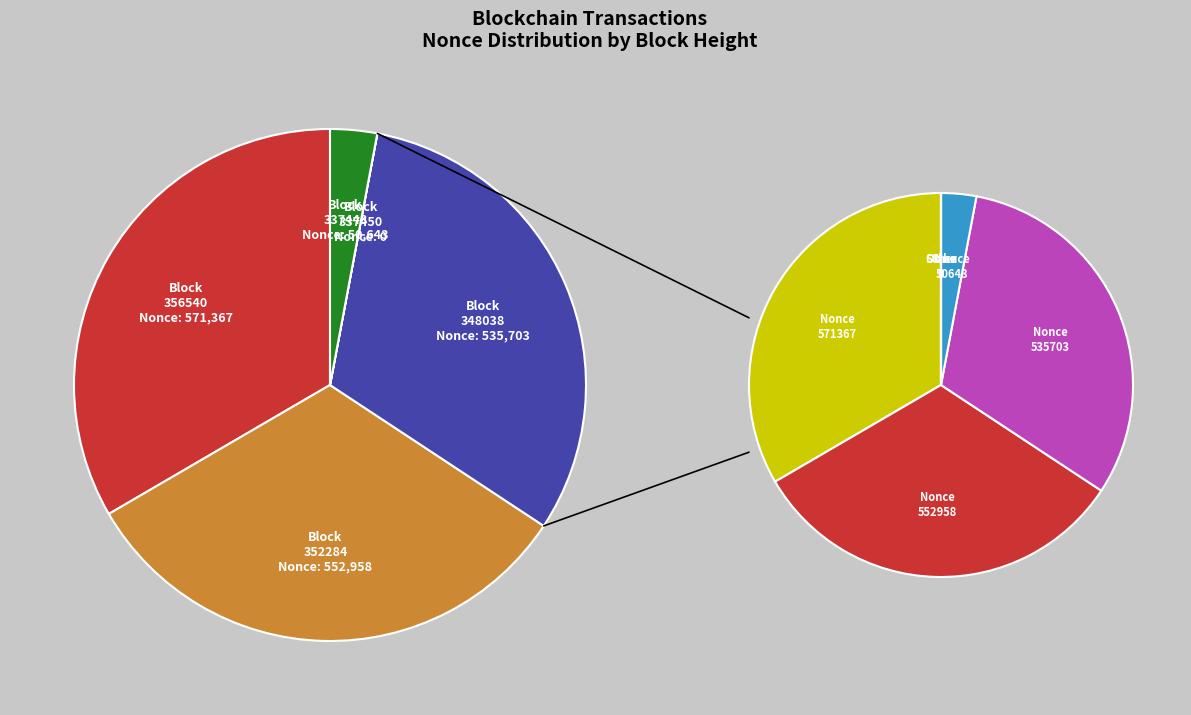

How many slices are in this pie chart?

5